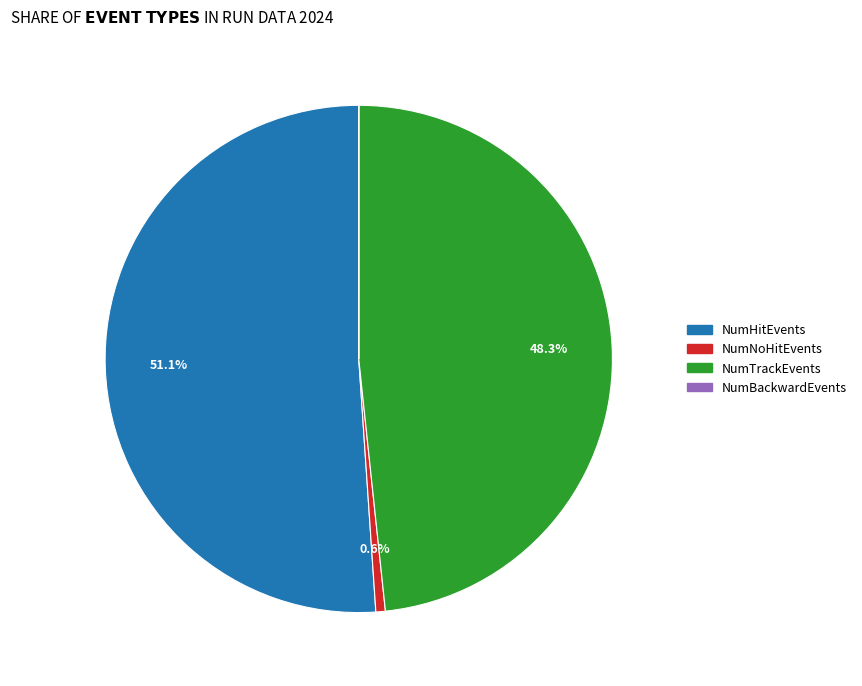

What percentage do NumTrackEvents and NumNoHitEvents together represent?

48.9%